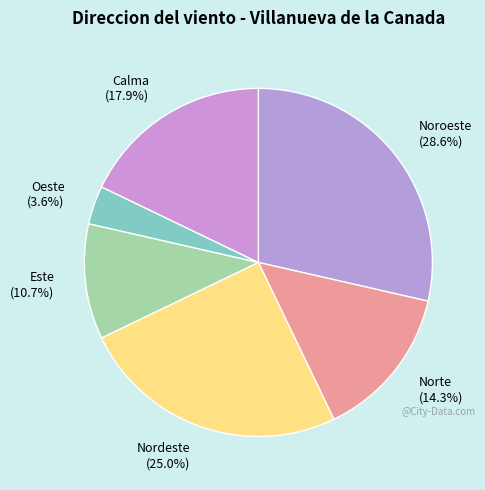

Between Este (10.7%) and Calma (17.9%), which is larger?

Calma (17.9%)